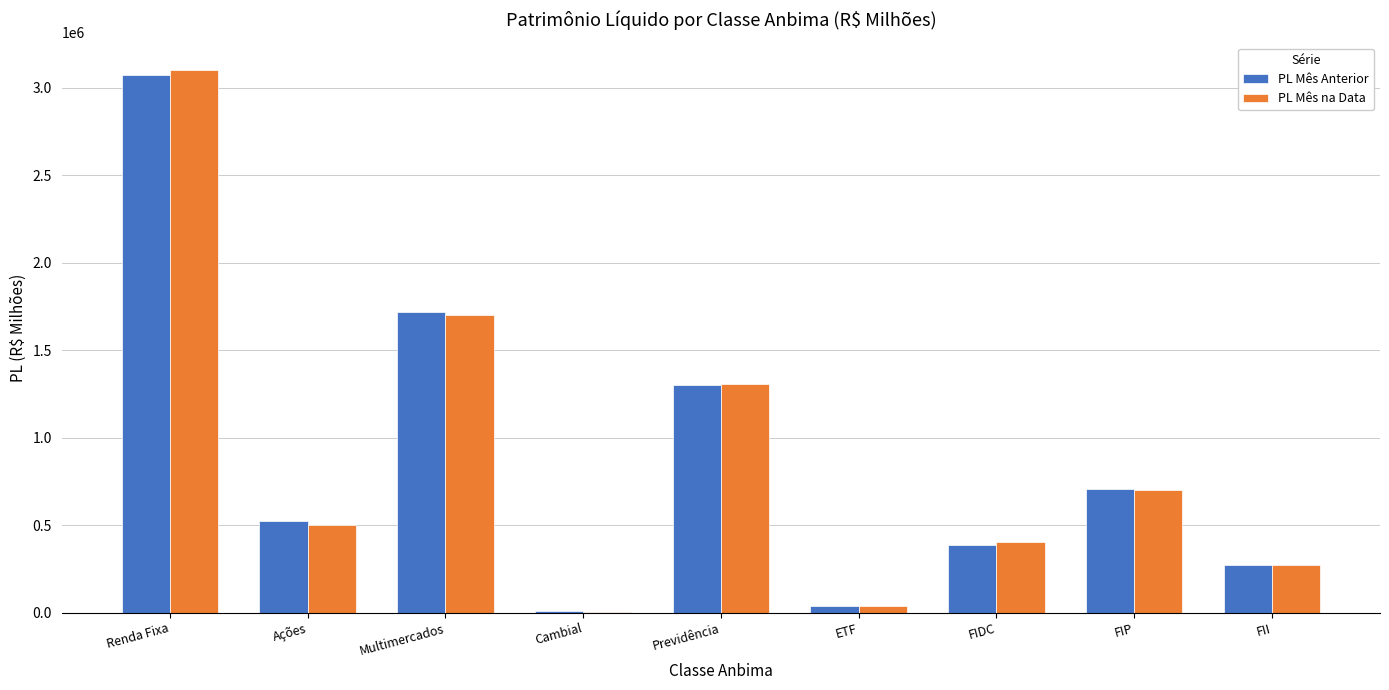

At which category does the chart reach its peak across all series?

Renda Fixa